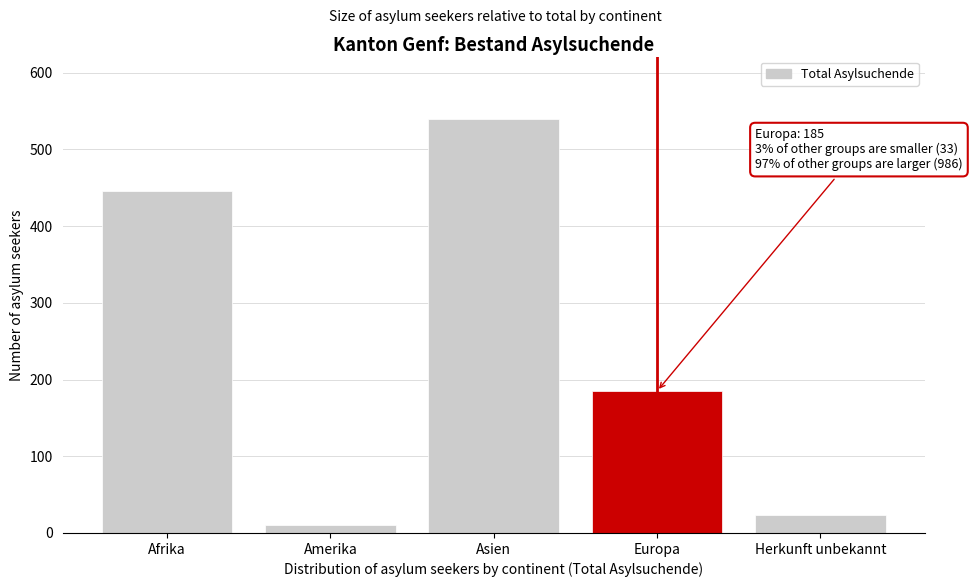

Reading left to right, list all the values displayed in this chart.

446	10	540	185	23